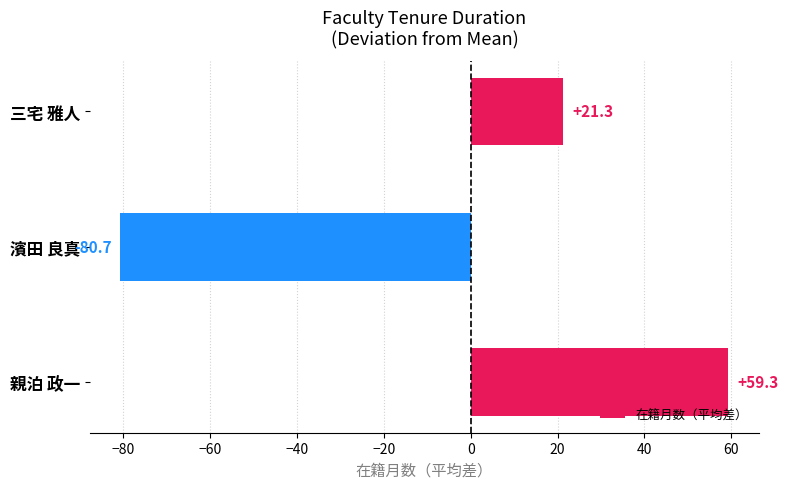

What is the difference between the maximum and minimum values?

140.0